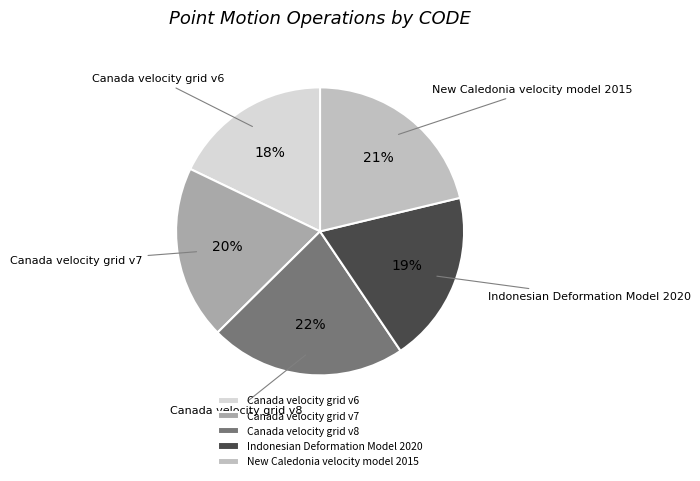

How many slices are in this pie chart?

5